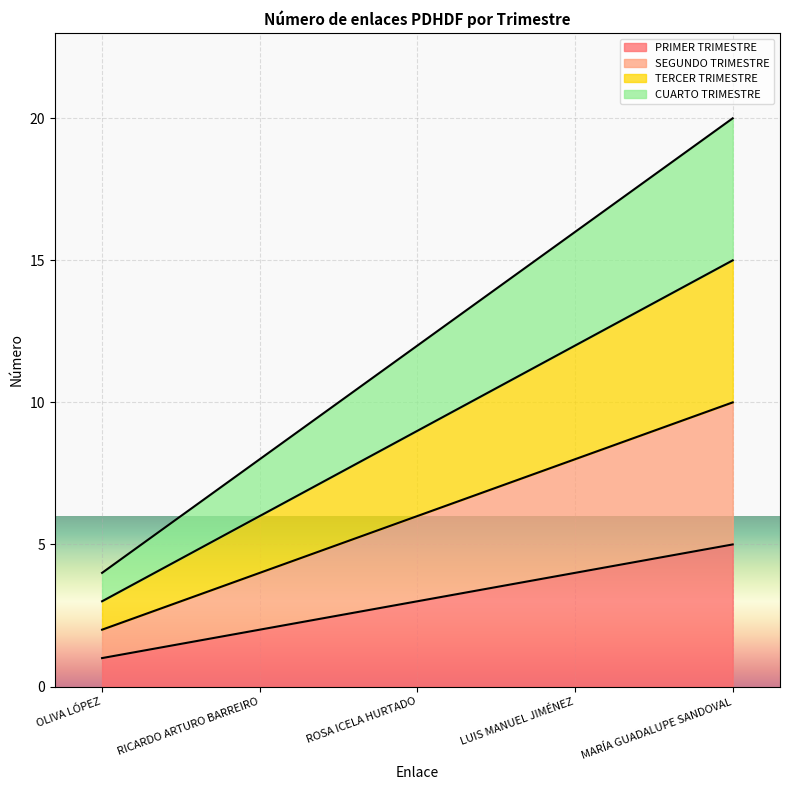

Rank the categories by PRIMER TRIMESTRE value from highest to lowest.

MARÍA GUADALUPE SANDOVAL, LUIS MANUEL JIMÉNEZ, ROSA ICELA HURTADO, RICARDO ARTURO BARREIRO, OLIVA LÓPEZ